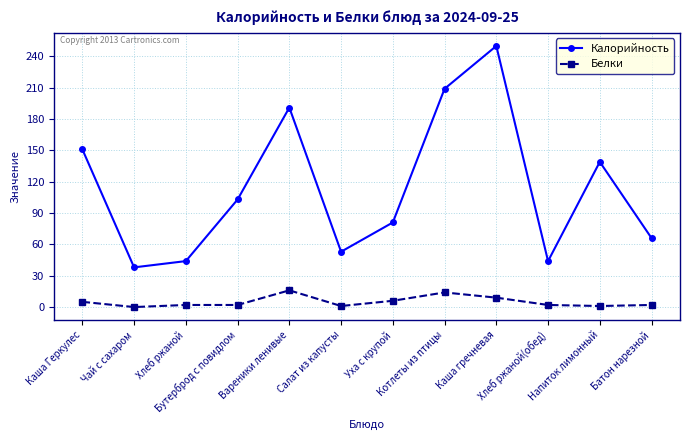

Which series has the largest range (max minus min)?

Калорийность